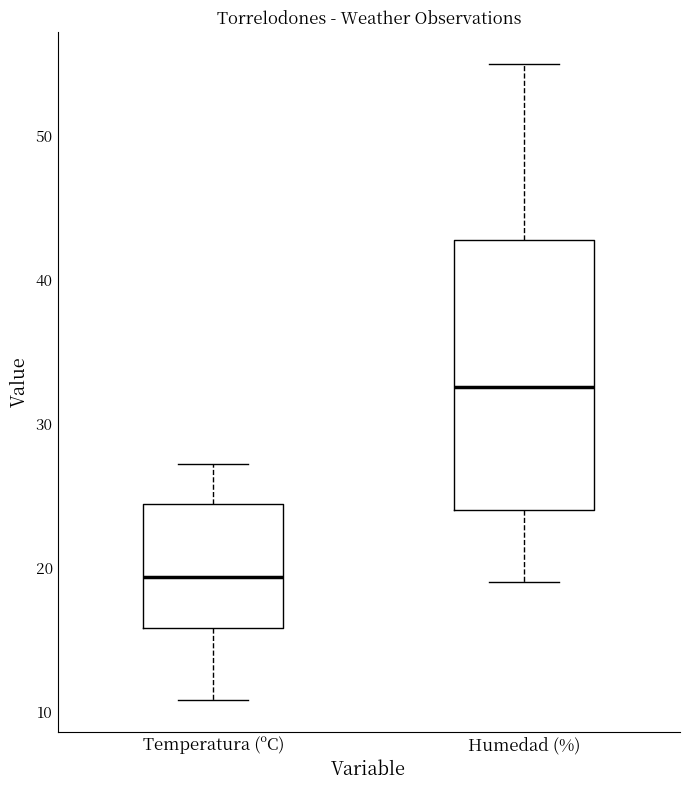

Where is the lower edge of the box for Temperatura (ºC) on the y-axis? The values are not printed on the chart, so give them approximately, as read against the axis.

16